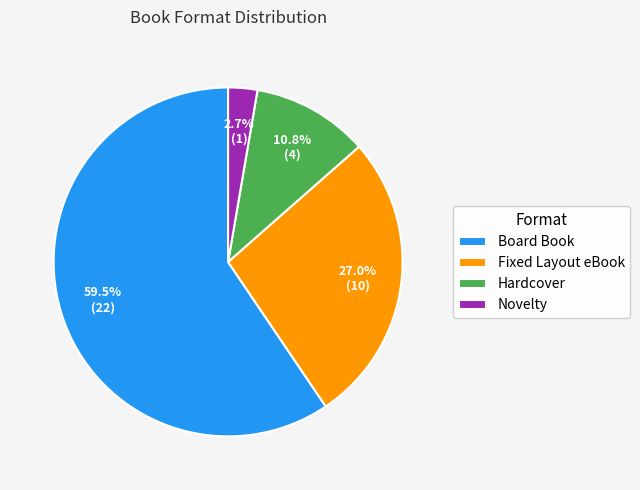

How many segments does this pie chart have?

4